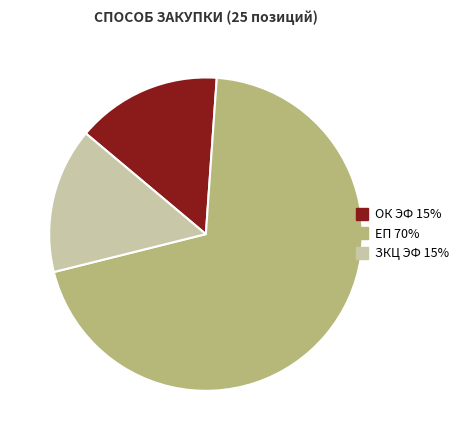

True or false: ЗКЦ ЭФ accounts for 15% of the total.

True